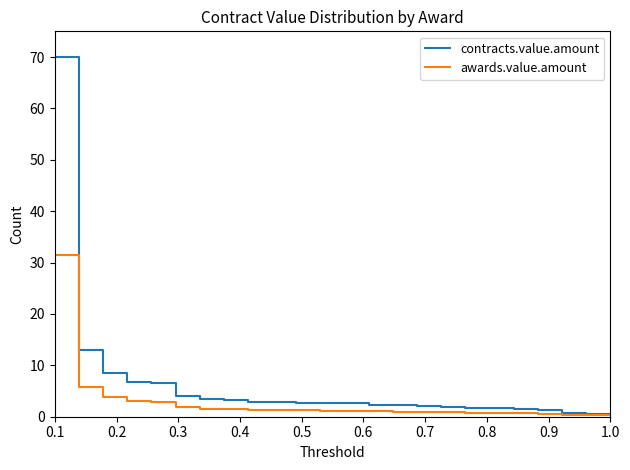

List the series in order of their peak value, lowest first.

awards.value.amount, contracts.value.amount